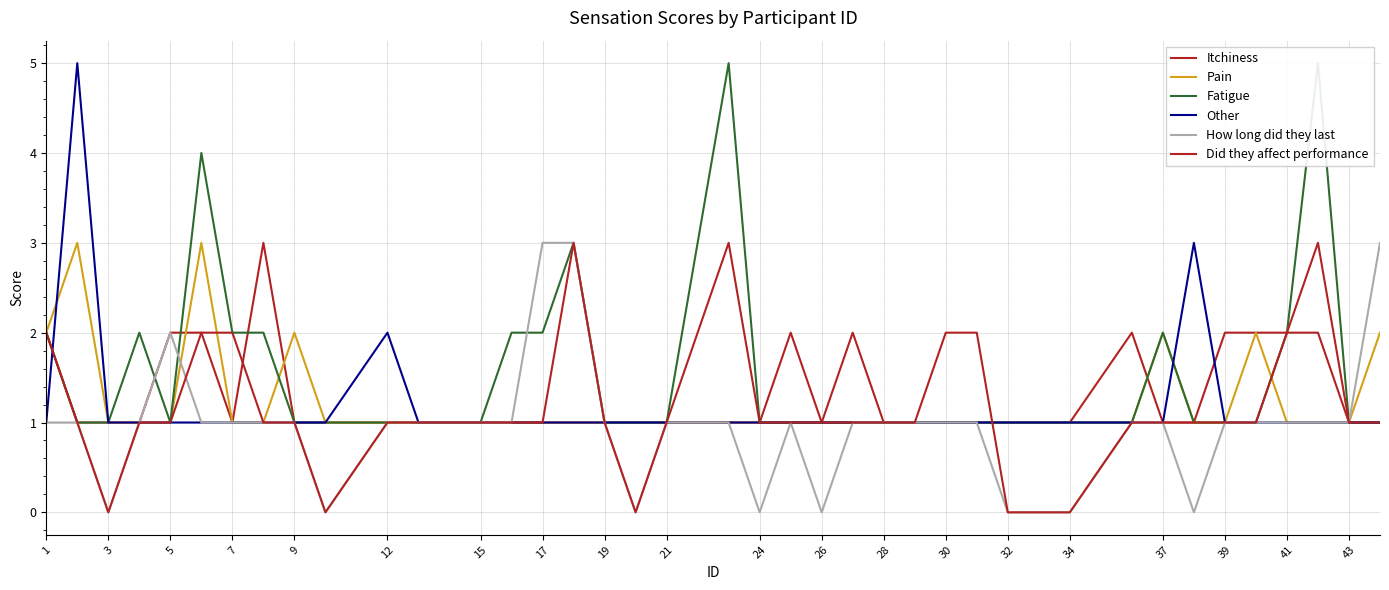

What are all the series names shown in the legend?

Itchiness, Pain, Fatigue, Other, How long did they last, Did they affect performance